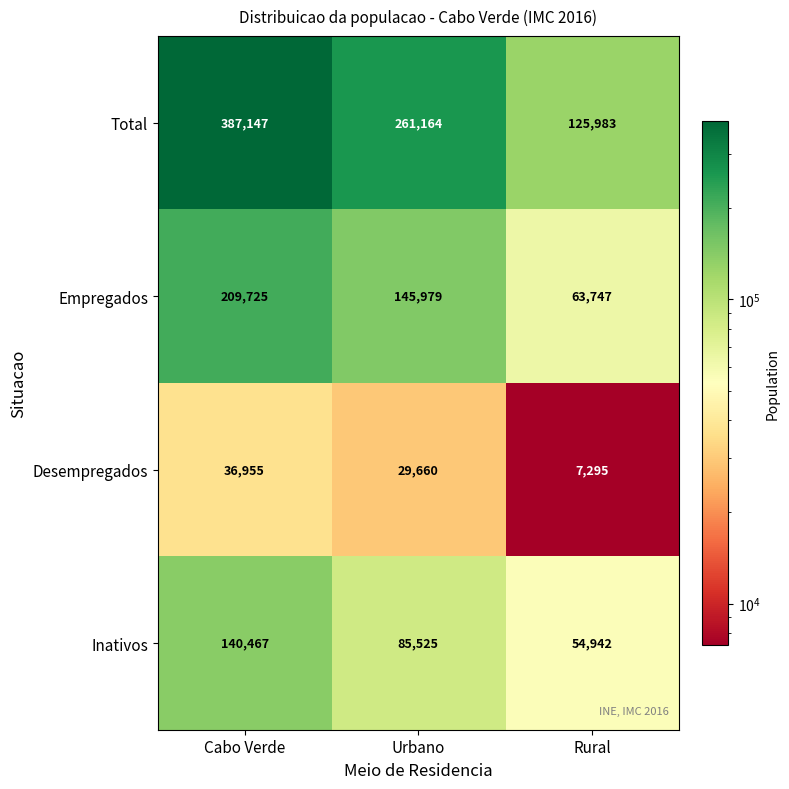

At Rural, list the series in order from largest to smallest.

Total, Empregados, Inativos, Desempregados